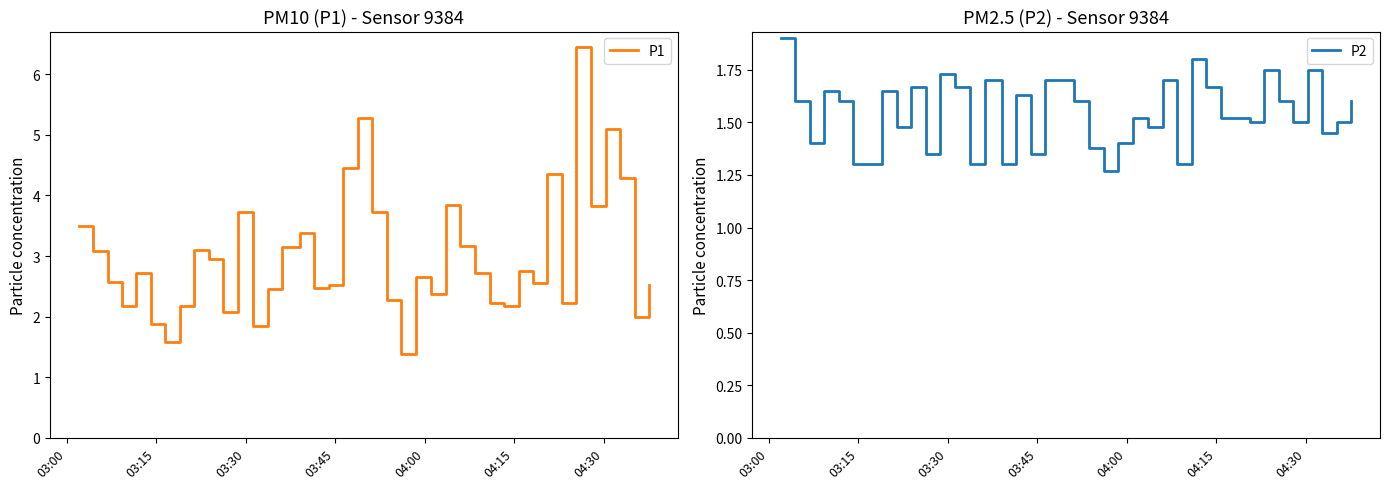

Reading left to right, extract all data points from this chart.

P1: 3.5	3.1	2.6	2.2	2.7	1.9	1.6	2.2	3.1	3.0	2.1	3.7	1.9	2.5	3.1	3.4	2.5	2.5	4.5	5.3	3.7	2.3	1.4	2.6	2.4	3.9	3.2	2.7	2.2	2.2	2.8	2.5	4.3	2.2	6.5	3.8	5.1	4.3	2.0	2.5
P2: 1.9	1.6	1.4	1.6	1.6	1.3	1.3	1.6	1.5	1.7	1.4	1.7	1.7	1.3	1.7	1.3	1.6	1.4	1.7	1.7	1.6	1.4	1.3	1.4	1.5	1.5	1.7	1.3	1.8	1.7	1.5	1.5	1.5	1.8	1.6	1.5	1.8	1.4	1.5	1.6